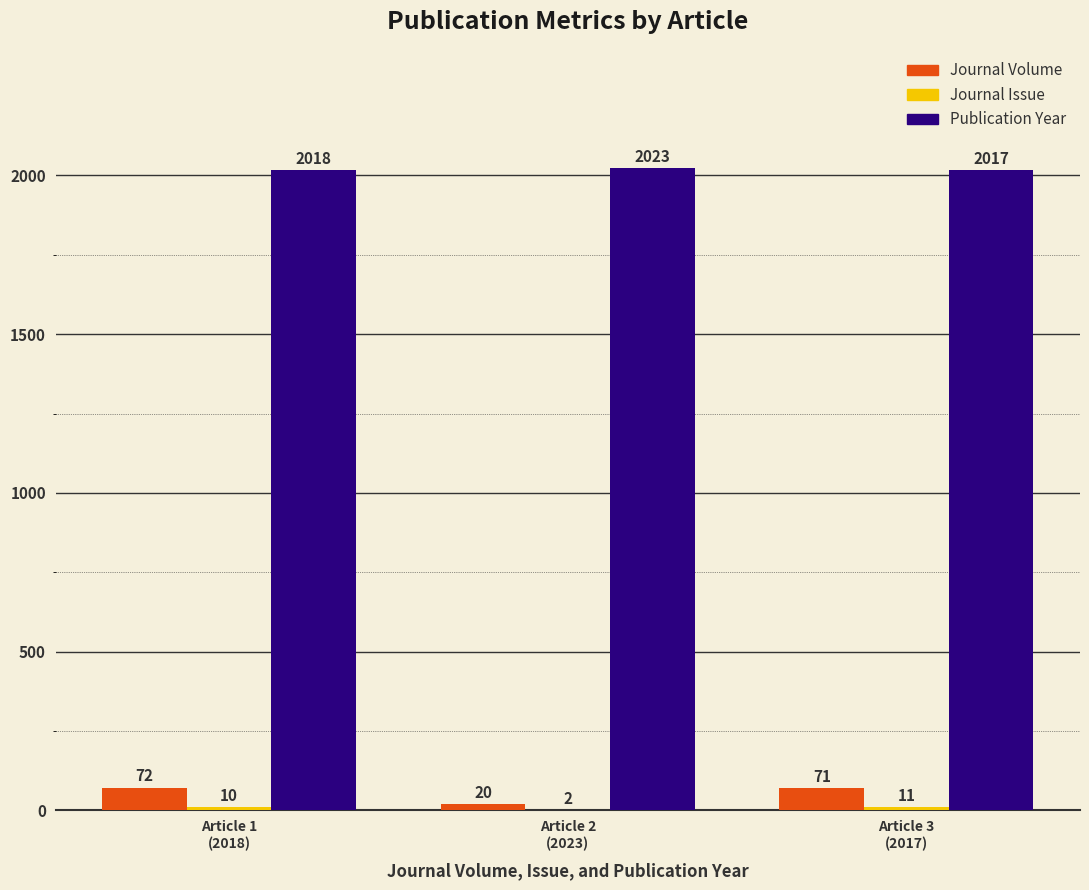

Which series has the largest total across all categories?

Publication Year